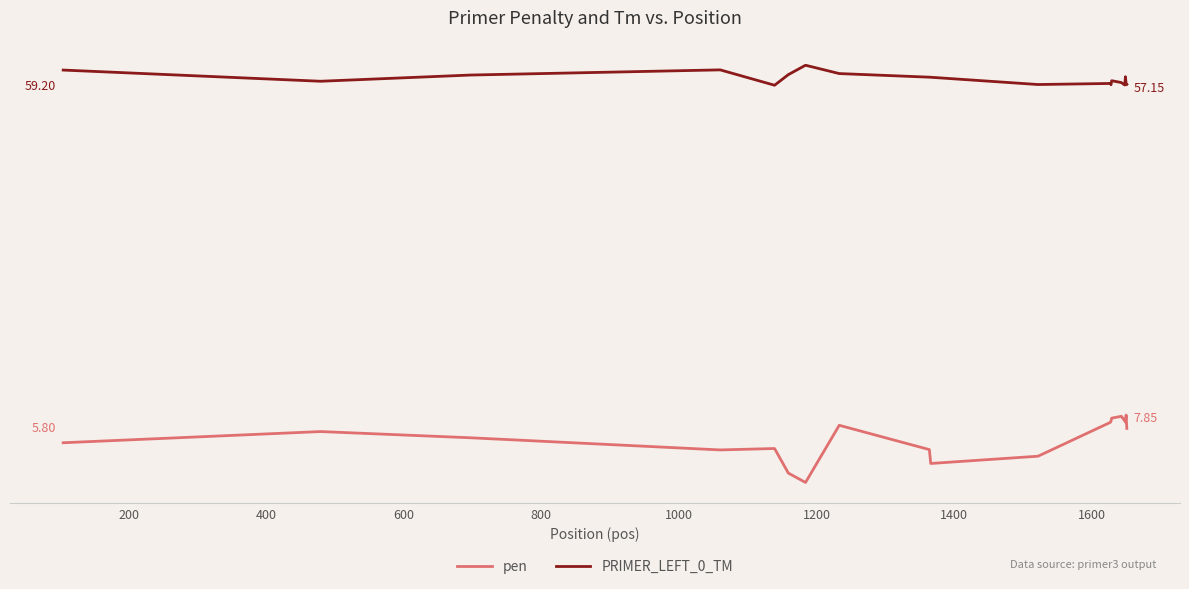

What is the smallest value displayed?

0.1